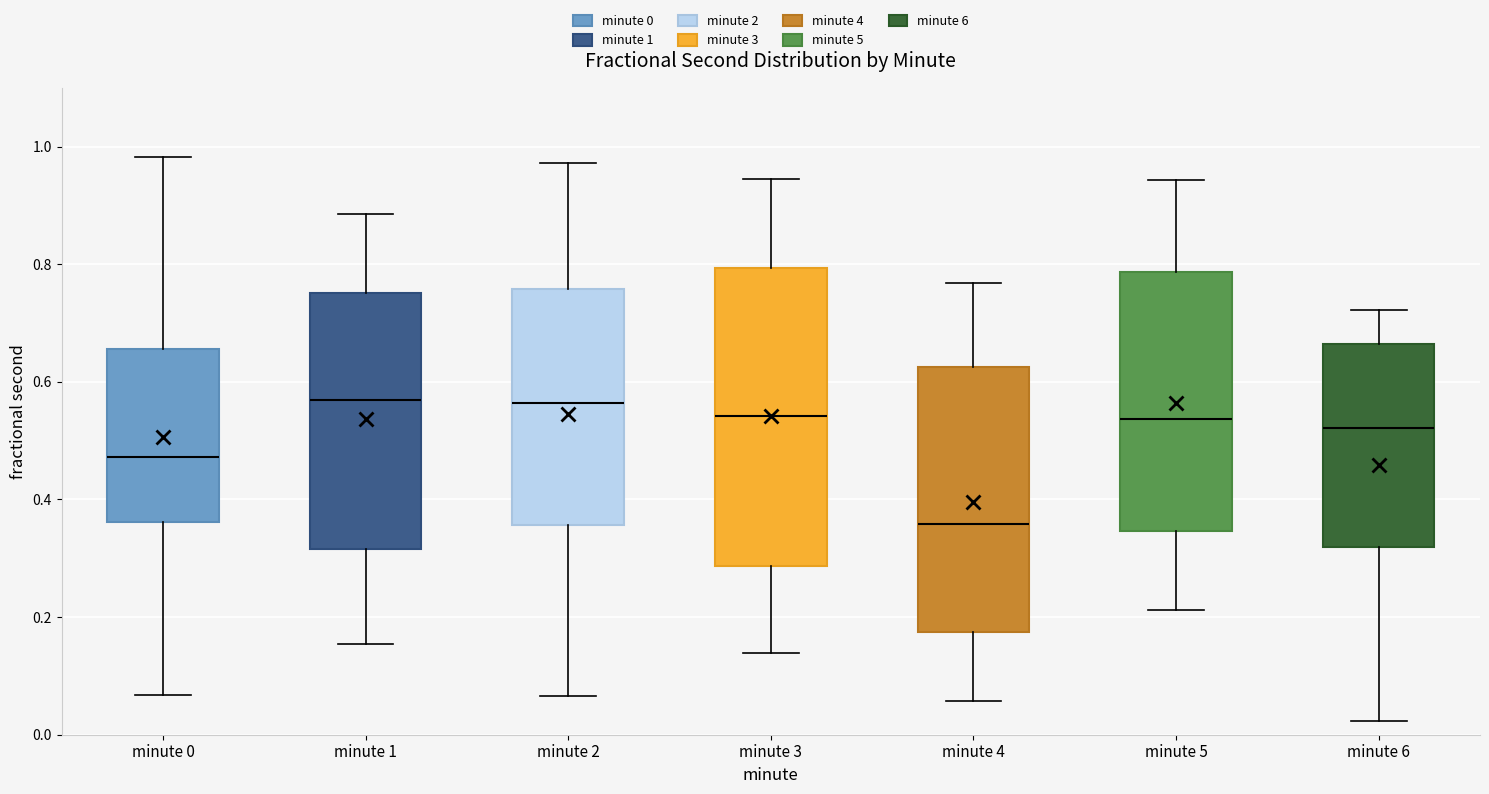

Which box has the lowest median line?

minute 4